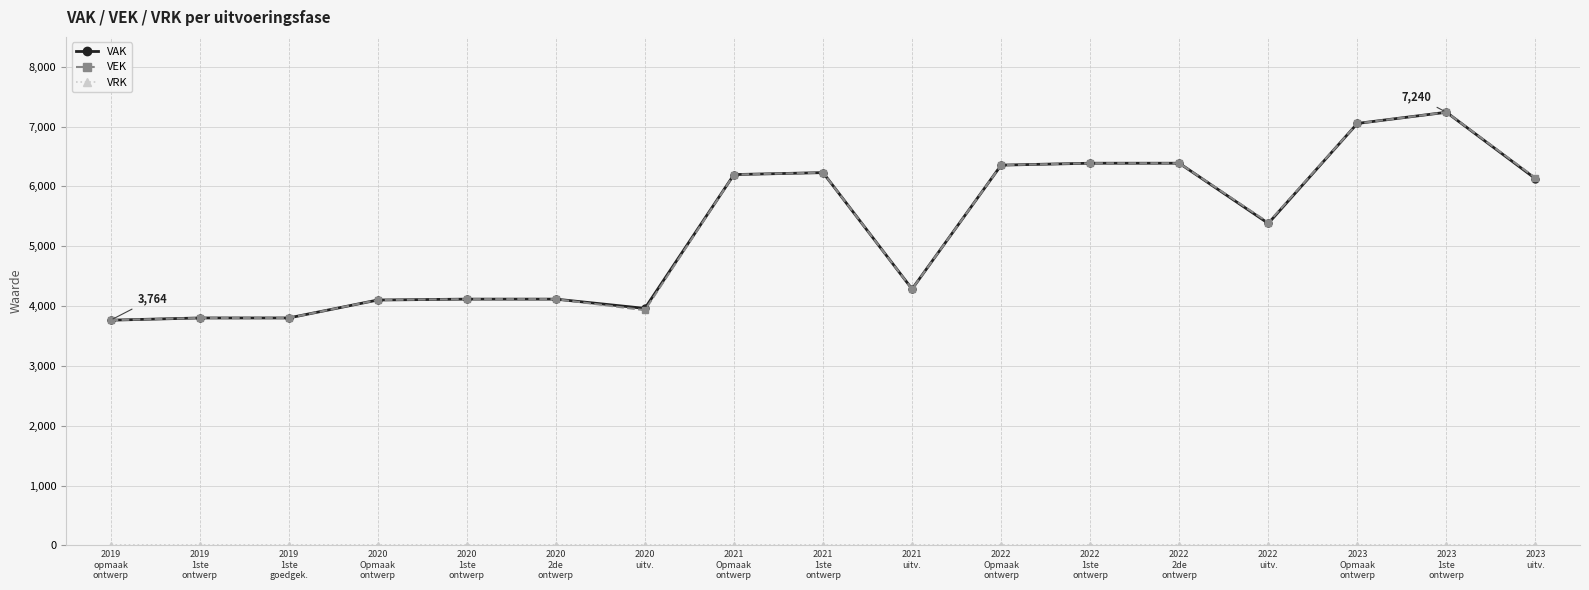

Is this an area chart (filled region under the line)?

No